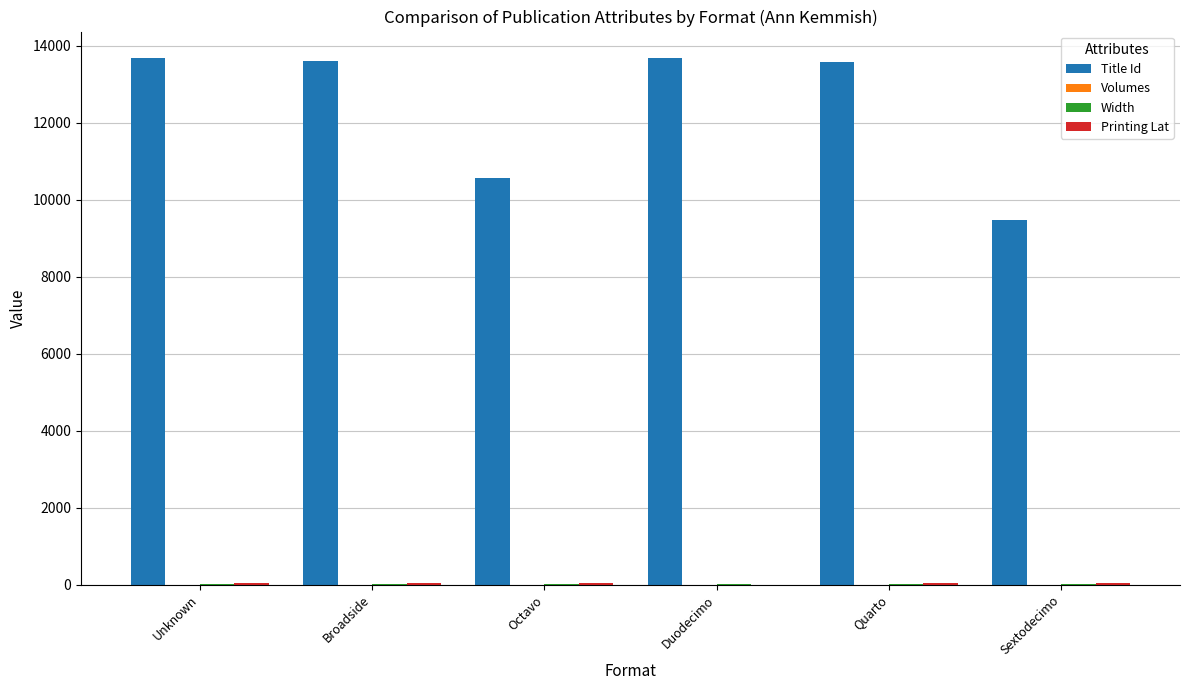

The value of Title Id at Duodecimo is 19575.7. True or false?

False